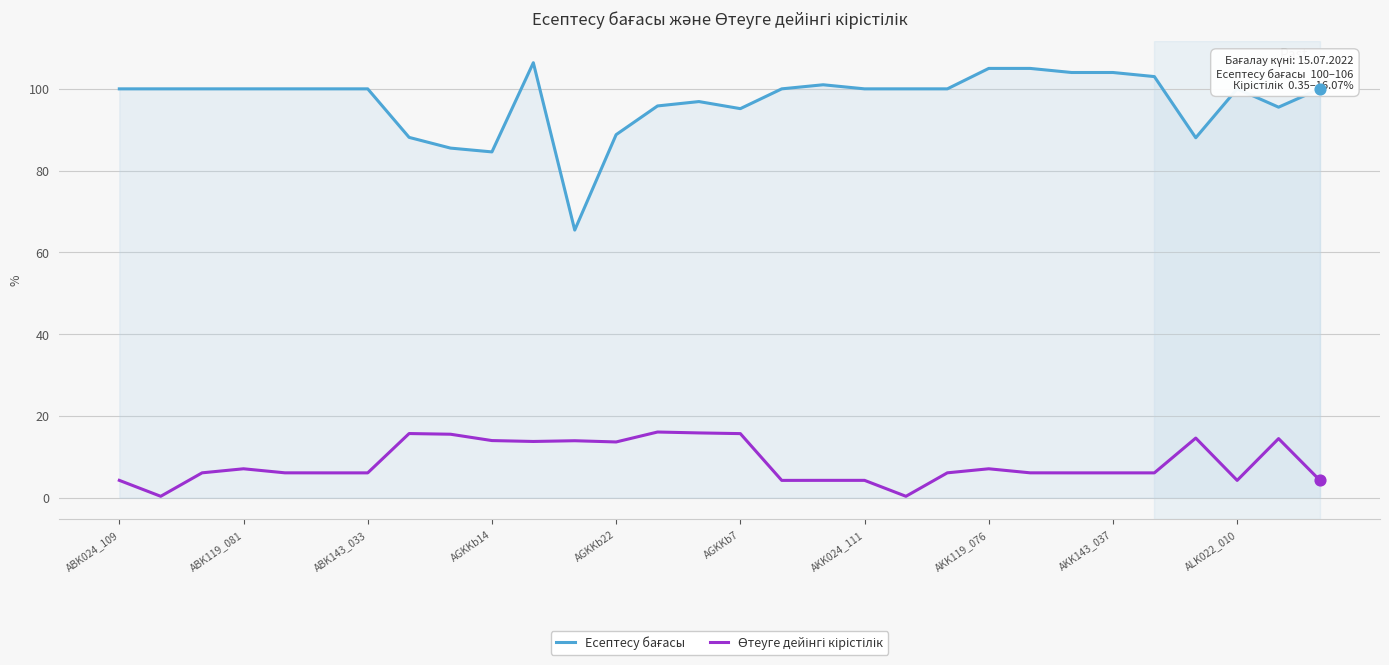

What is the greatest value displayed?

106.4